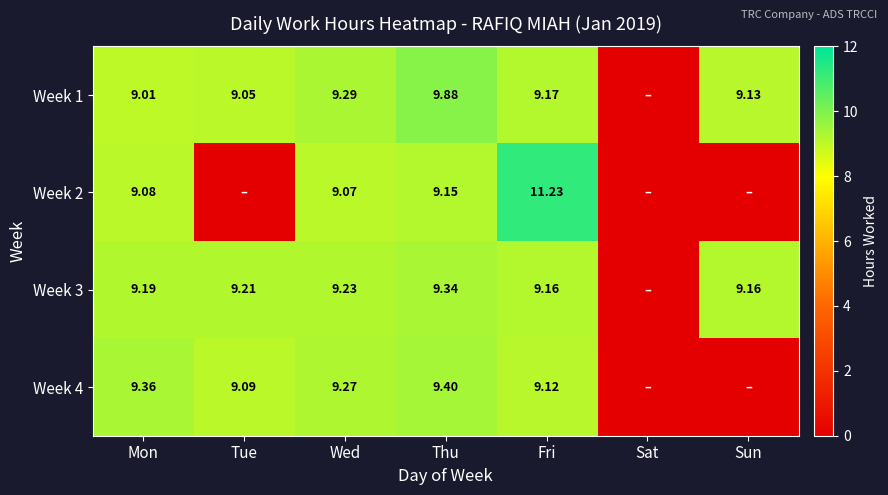

What is the spread (max minus min) of values at Fri?

2.1